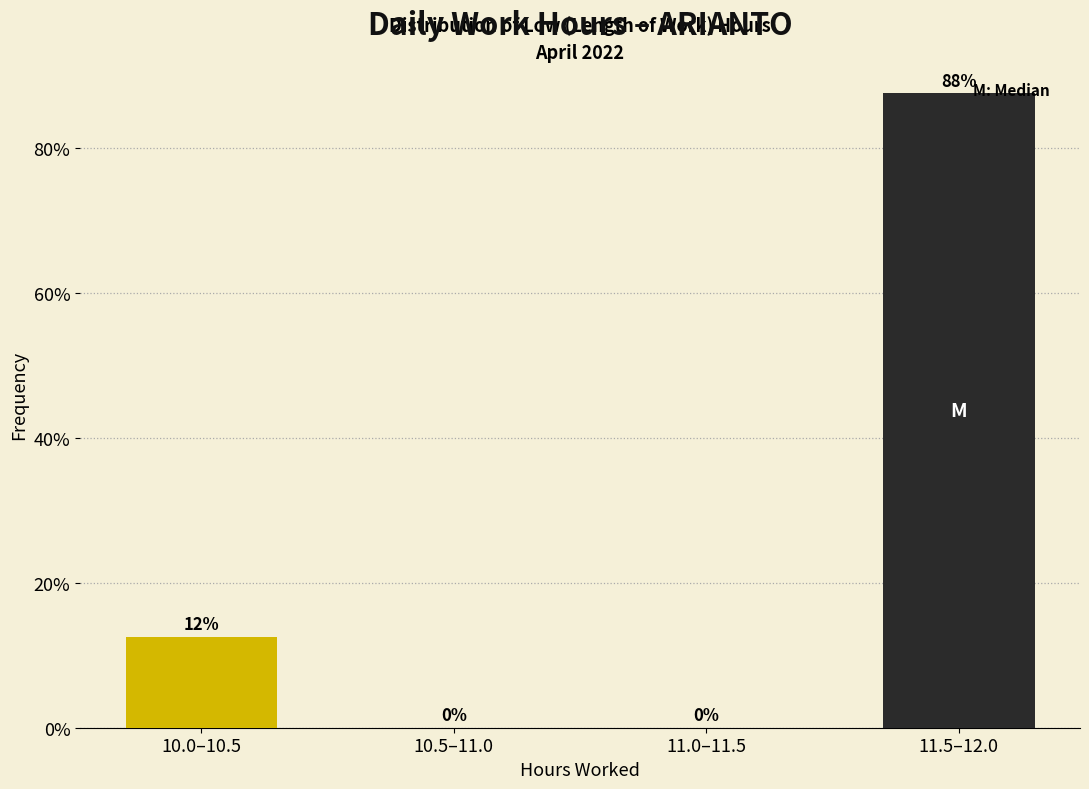

Between 10.5–11.0 and 10.0–10.5, which is larger?

10.0–10.5